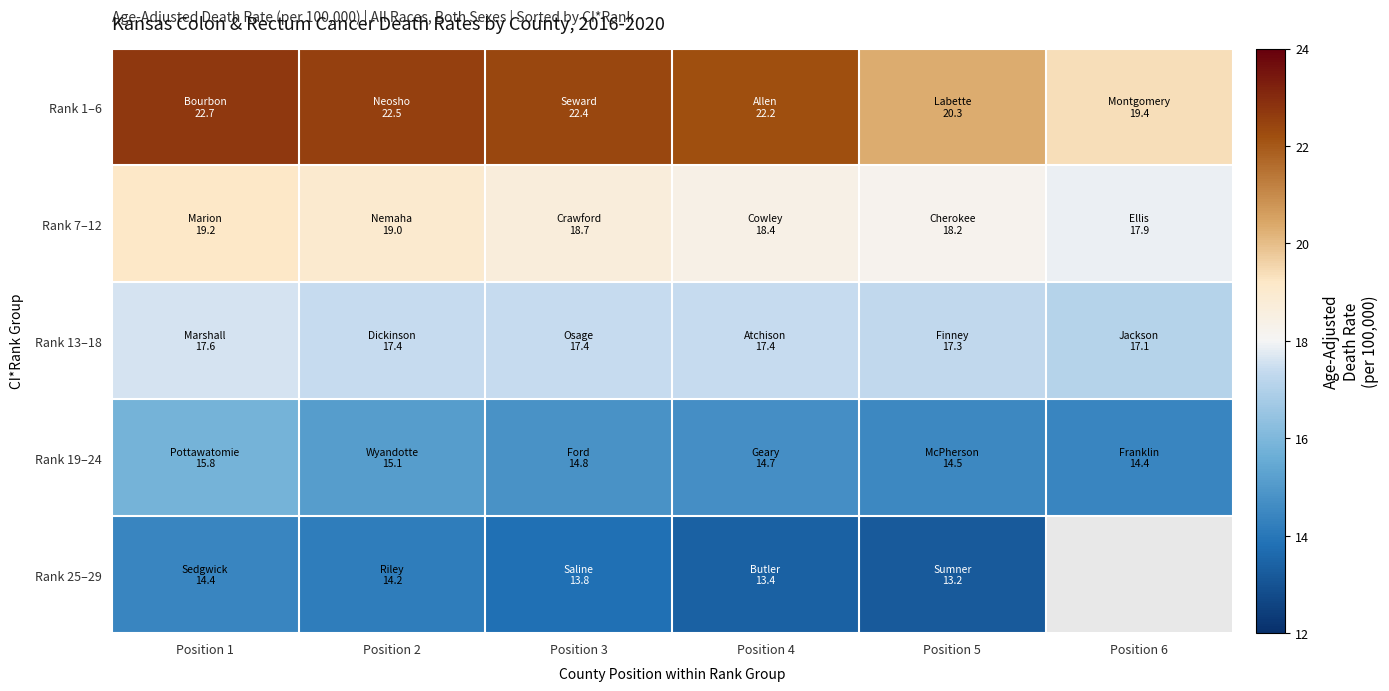

Rank the series at Position 4 from lowest to highest value.

Rank 25–29, Rank 19–24, Rank 13–18, Rank 7–12, Rank 1–6